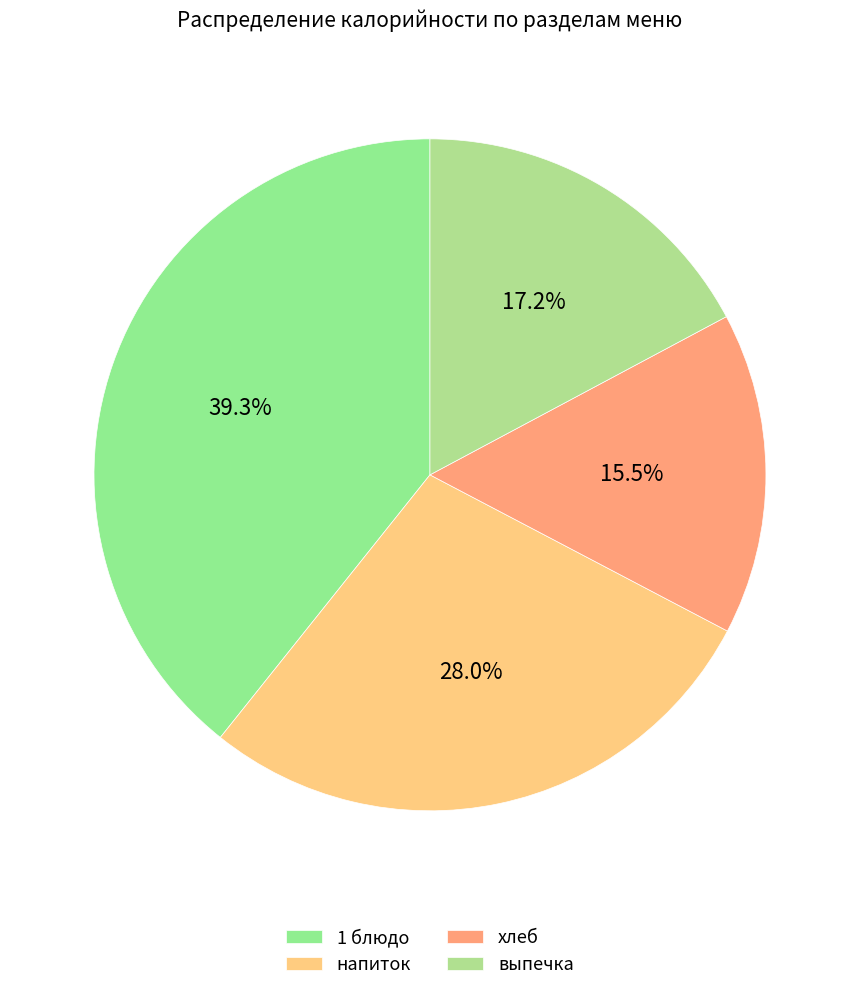

Does 1 блюдо represent more than half of the total?

No